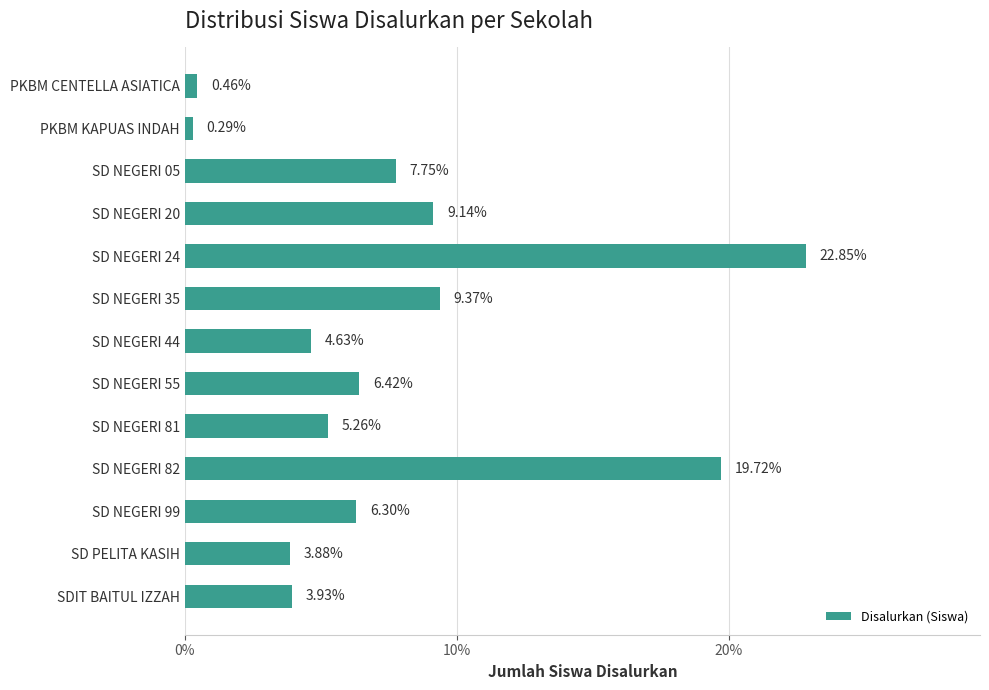

Which has a higher value, SD NEGERI 05 or SD NEGERI 24?

SD NEGERI 24